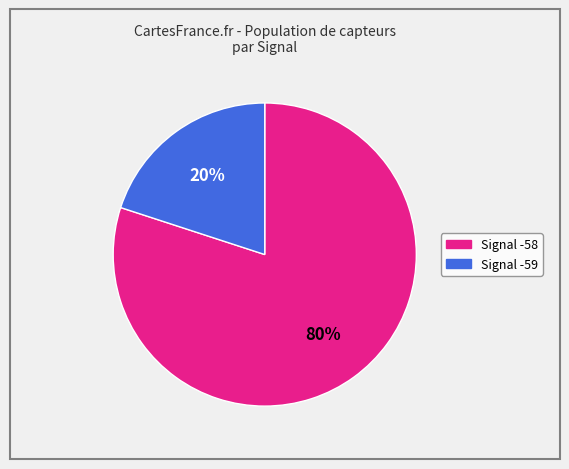

How many slices are in this pie chart?

2